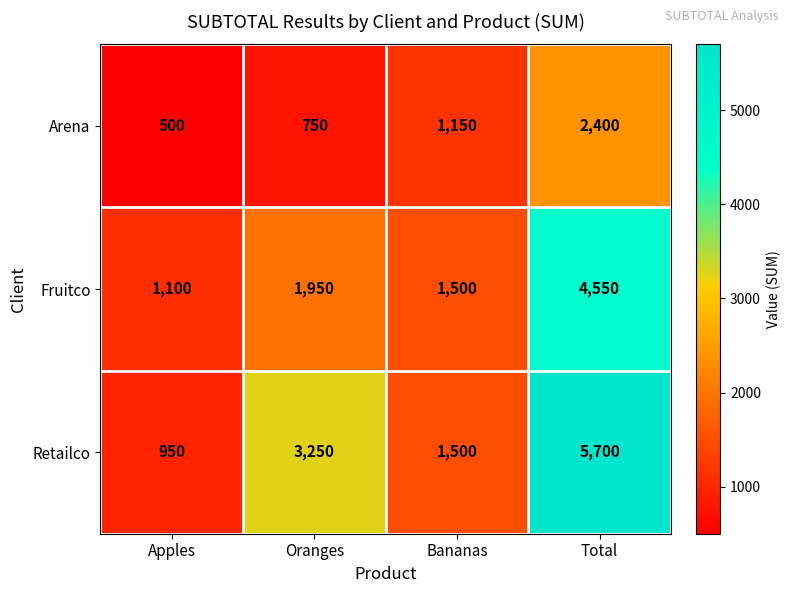

What is the minimum value shown in the chart?

500